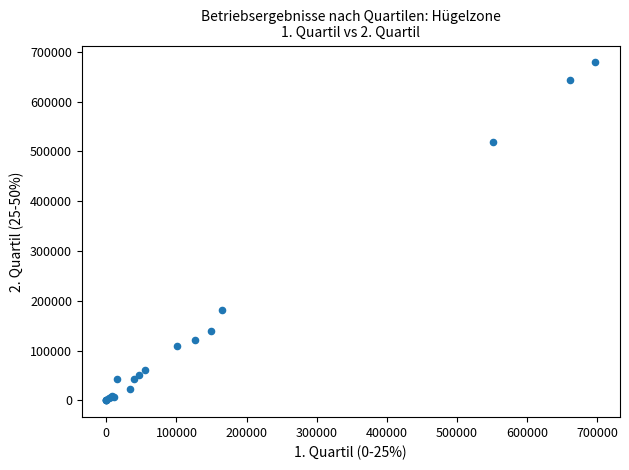

What Y value in the scatter plot is closest to 339514?

182119.0